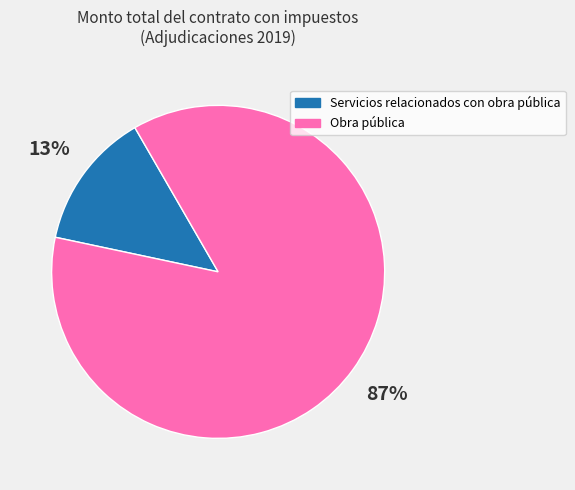

Is there any slice that represents more than half of the pie?

Yes